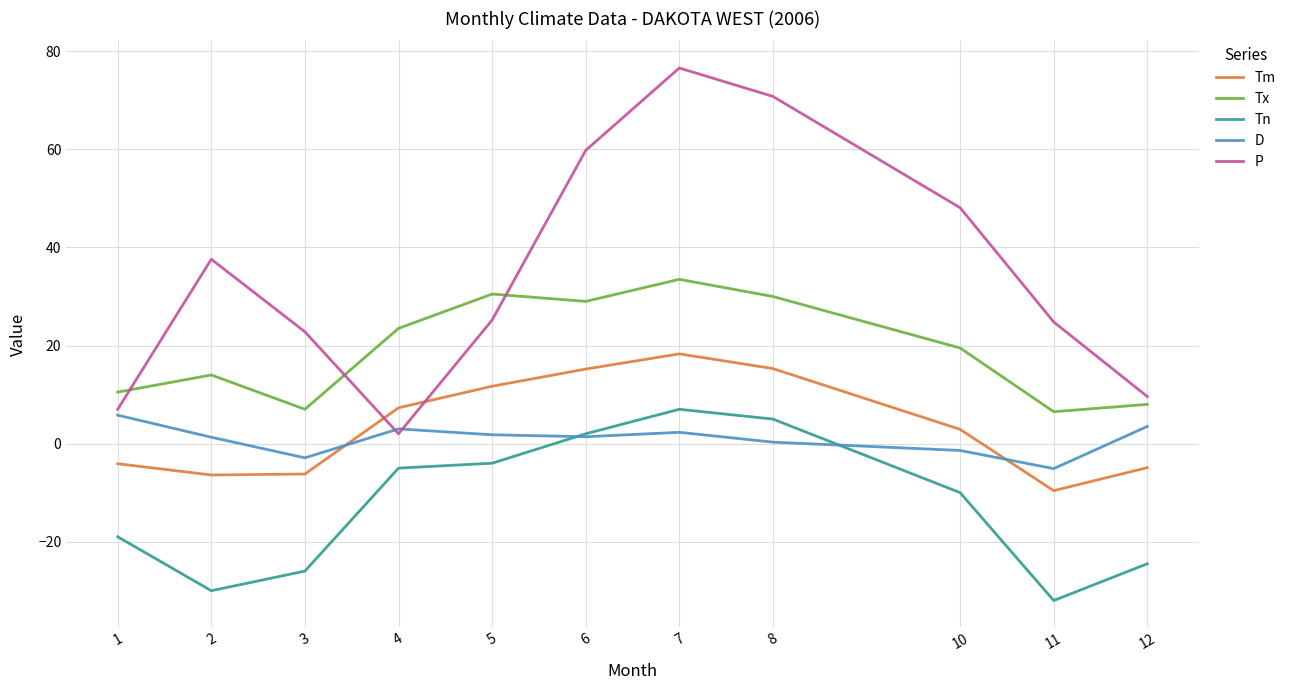

What is the maximum value for Tn?

7.0